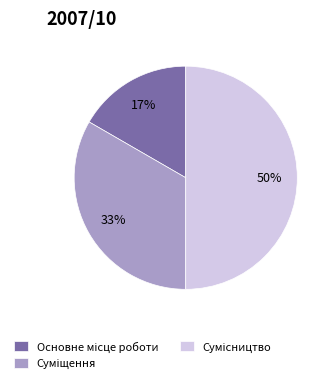

To the nearest percent, what is the average slice percentage?

33%